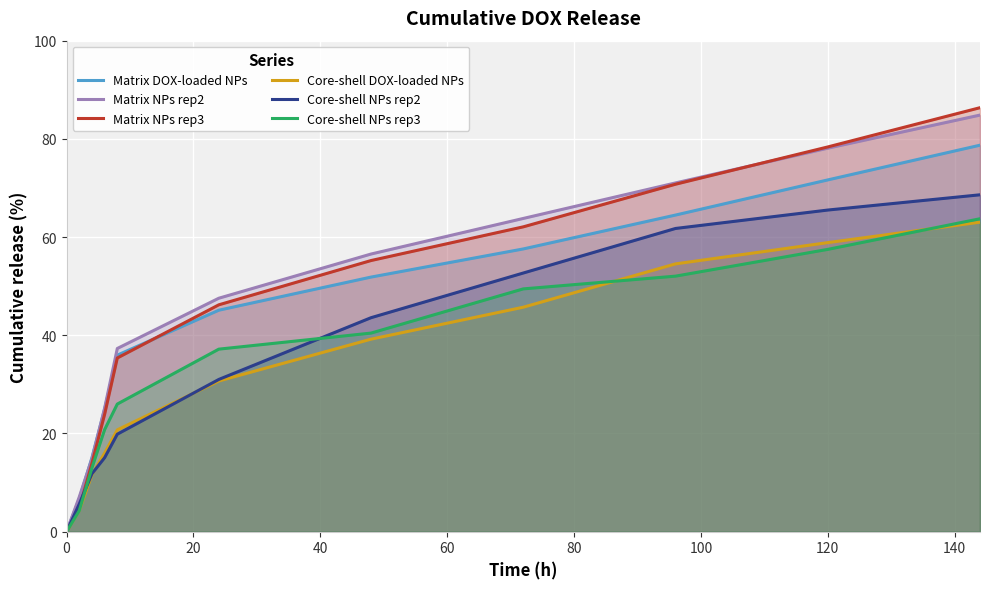

How many values in Matrix NPs rep3 are above zero?

10